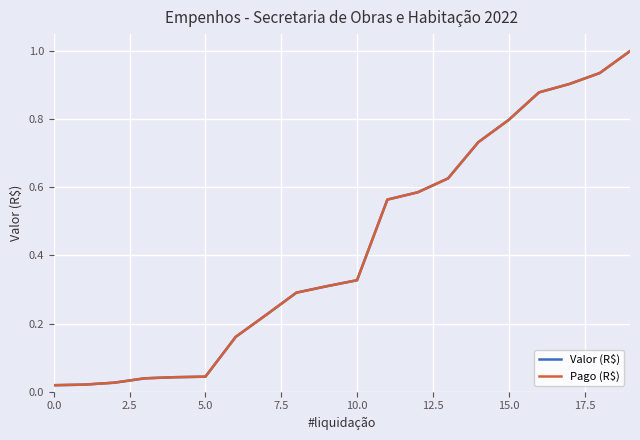

Is this an area chart (filled region under the line)?

No